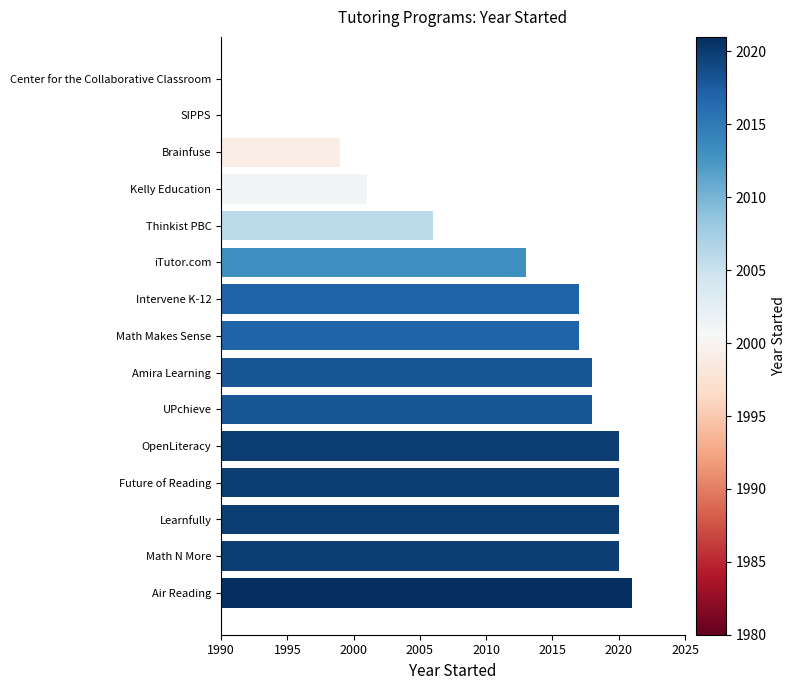

Does the chart contain stacked bars?

No